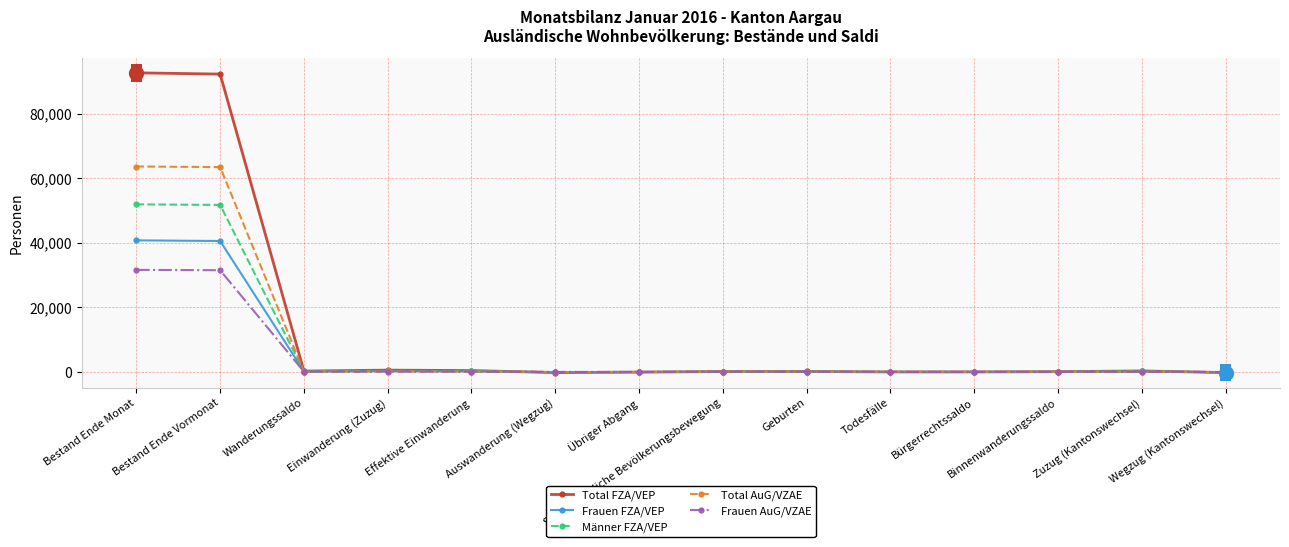

What position from the right is Effektive Einwanderung?

10